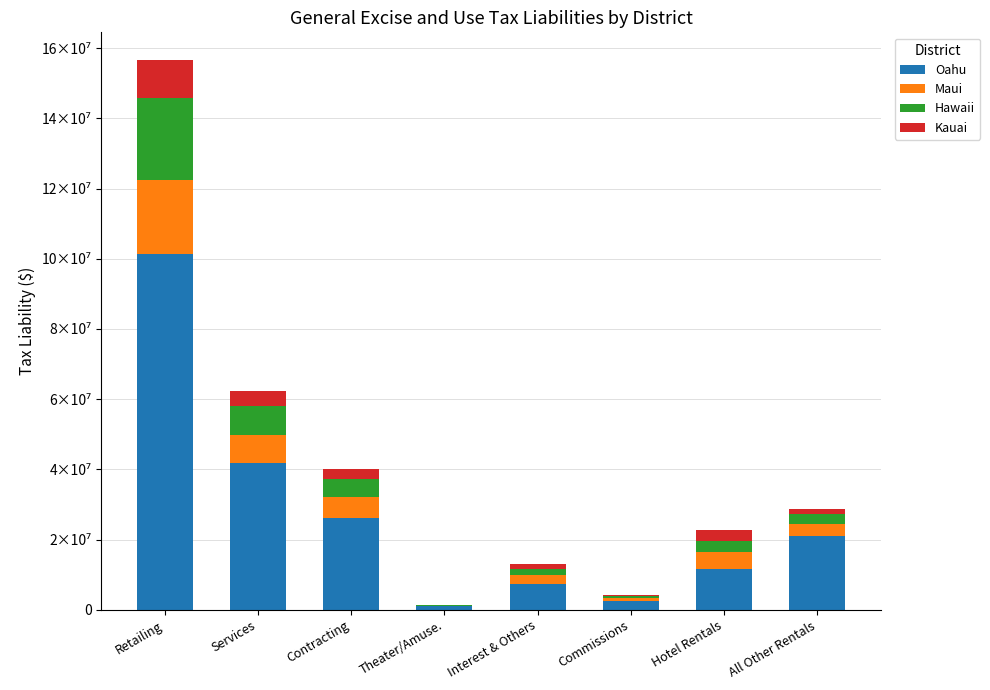

Which series has the largest total across all categories?

Oahu